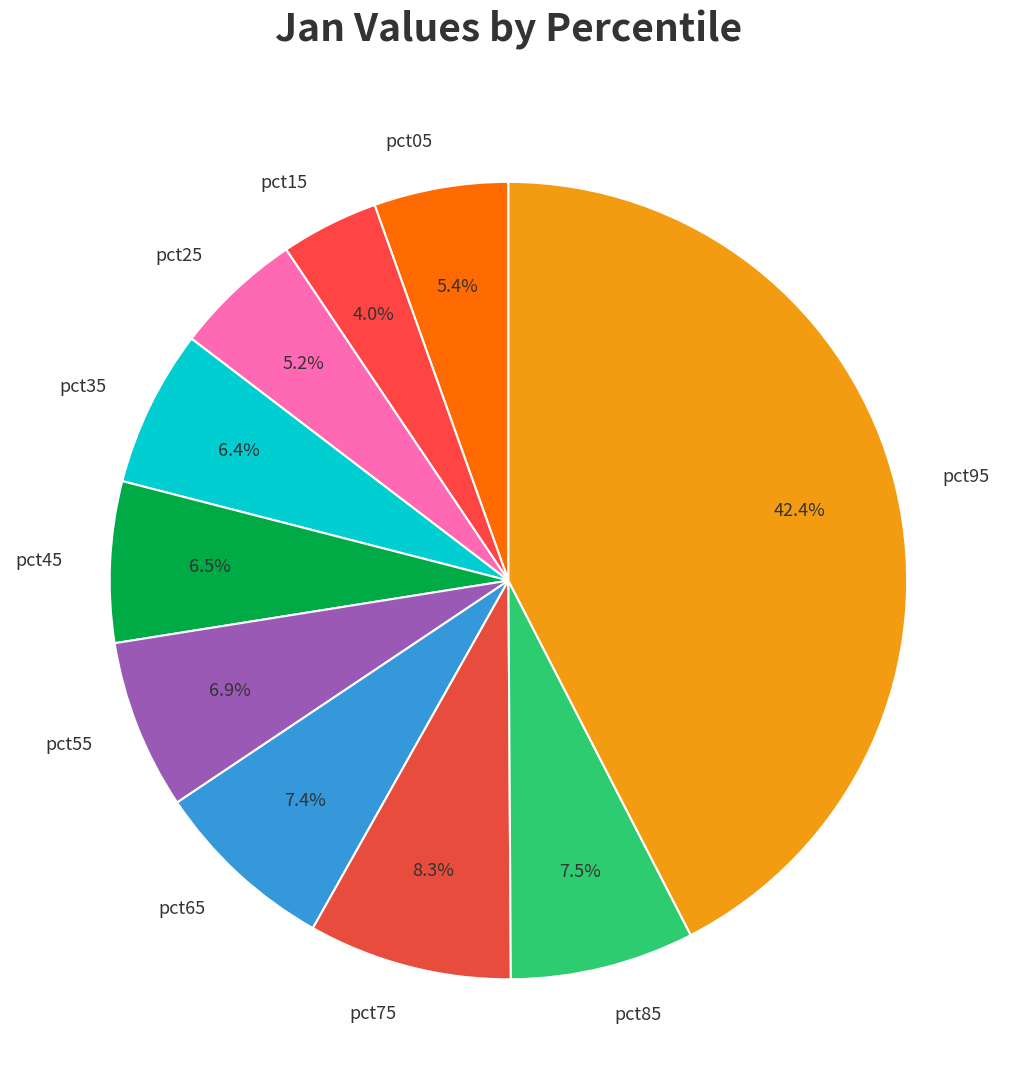

What percentage is the pct95 slice, to the nearest percent?

42%